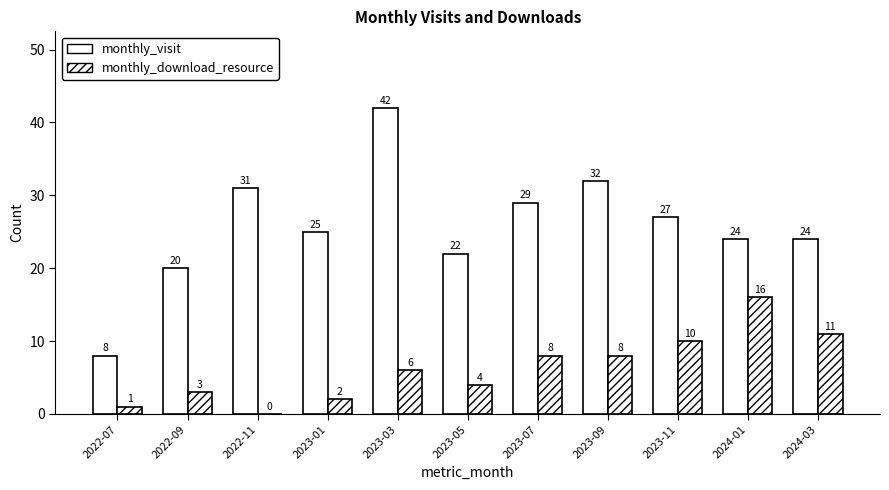

How many groups of bars are there?

11